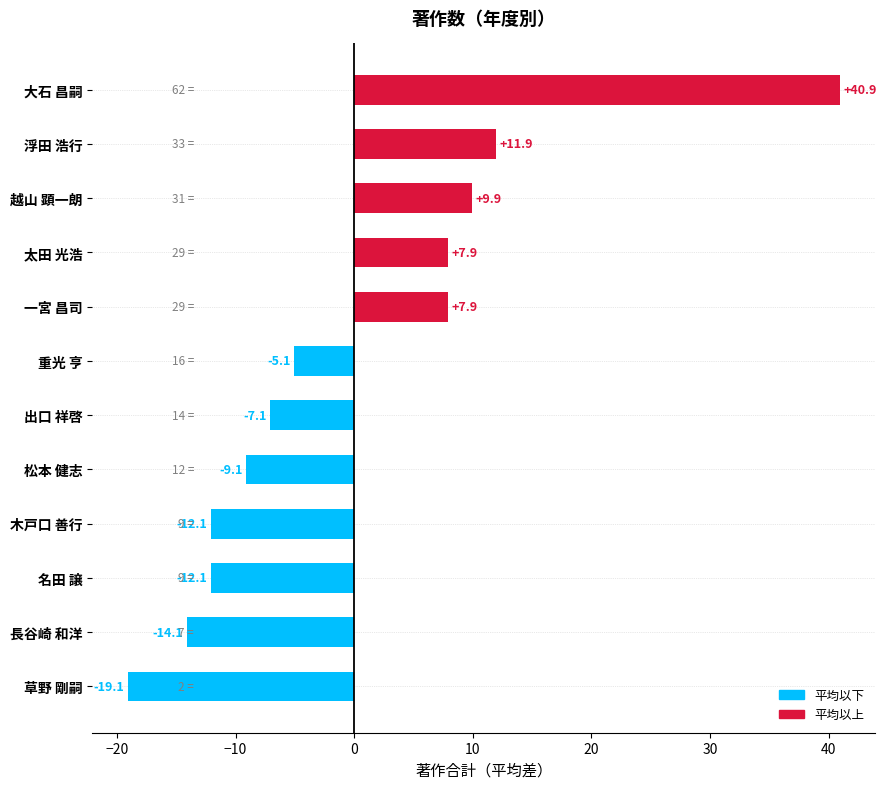

What is the label of the 5th bar from the bottom?

松本 健志